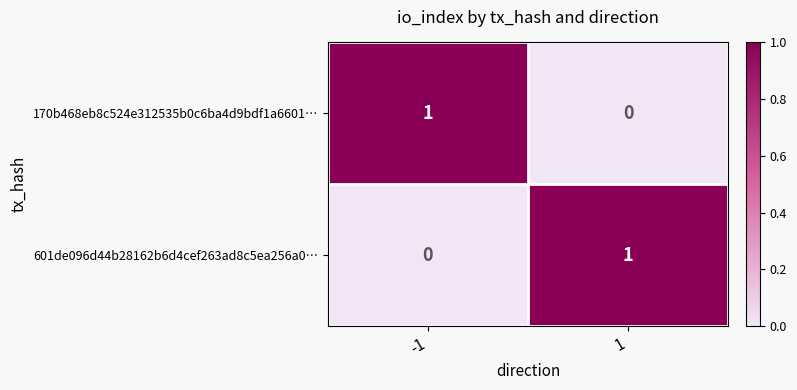

Is the value of 601de096d44b28162b6d4cef263ad8c5ea256a0… at 1 greater than the value of 170b468eb8c524e312535b0c6ba4d9bdf1a6601… at 1?

Yes